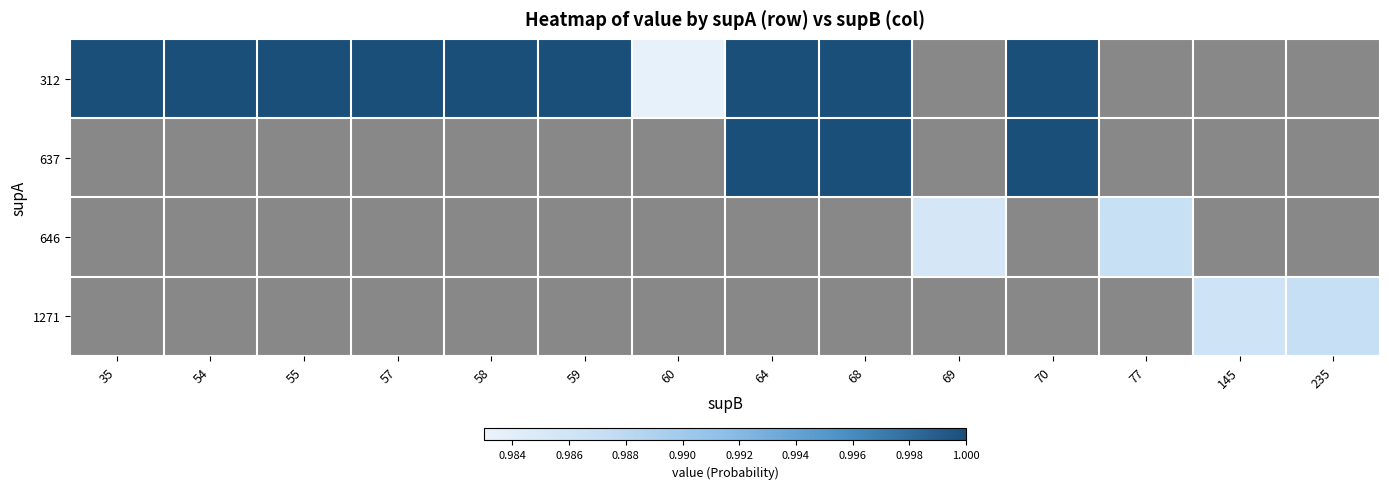

Is it true that 312 equals 1.0 at 35?

True